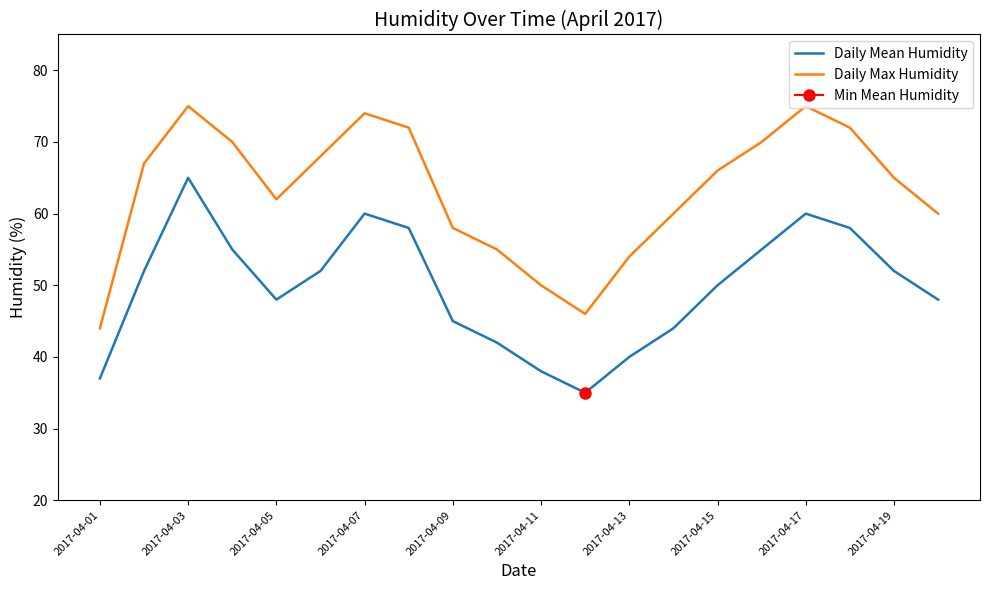

What is the difference between the maximum and minimum values in the Daily Mean Humidity series?

30